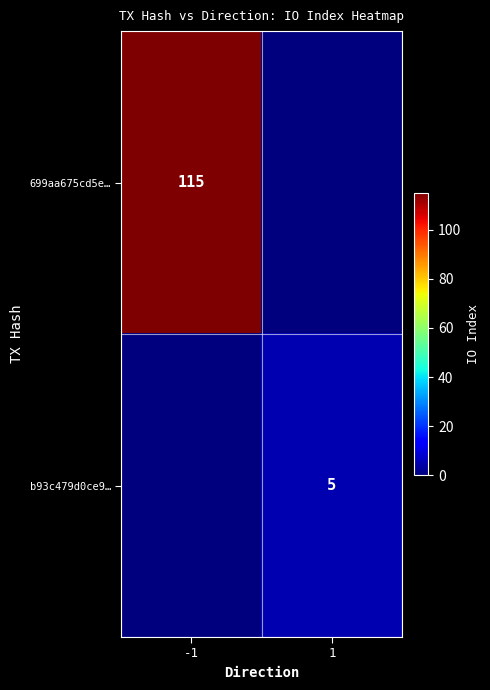

The value of b93c479d0ce9… at 1 is 5. True or false?

True